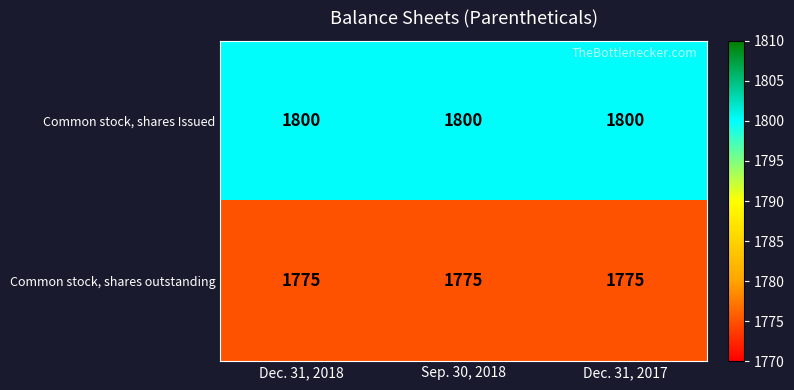

The value of Common stock, shares outstanding at Dec. 31, 2017 is 1775. True or false?

True